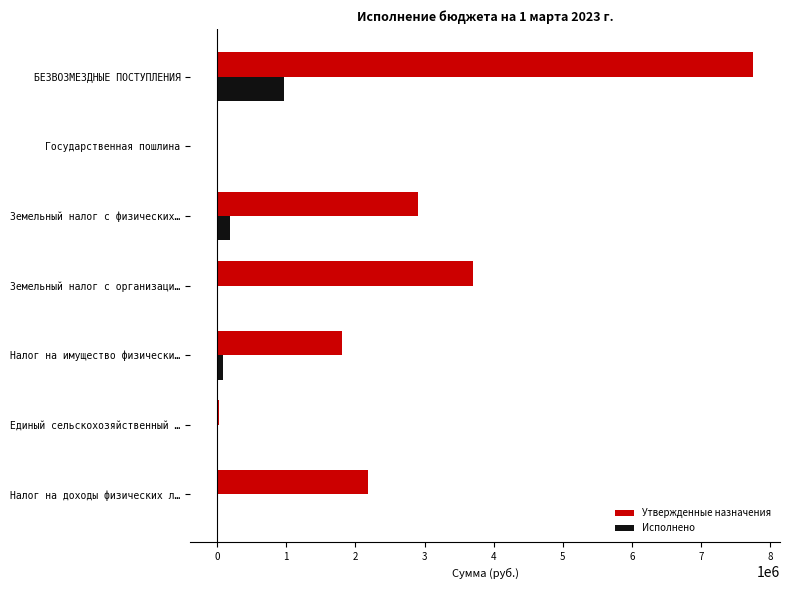

What is the highest value of the Утвержденные назначения series?

7753138.8